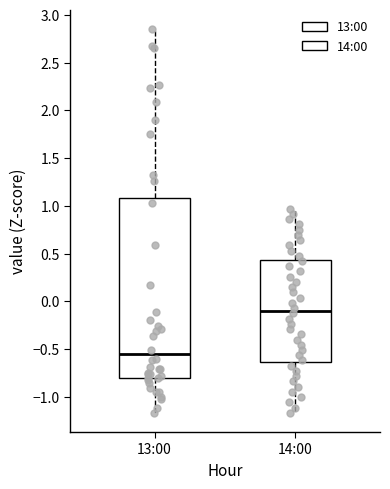

Reading left to right, transcribe this box plot: for each box, give where its median line is, the range the box spans, and where its two whiskers end, as read against the y-axis. The values are not printed on the chart, so give them approximately, as read against the axis.

13:00: median -0.55, box -0.80 to 1.10, whiskers -1.15 to 2.85
14:00: median -0.10, box -0.65 to 0.45, whiskers -1.15 to 0.95